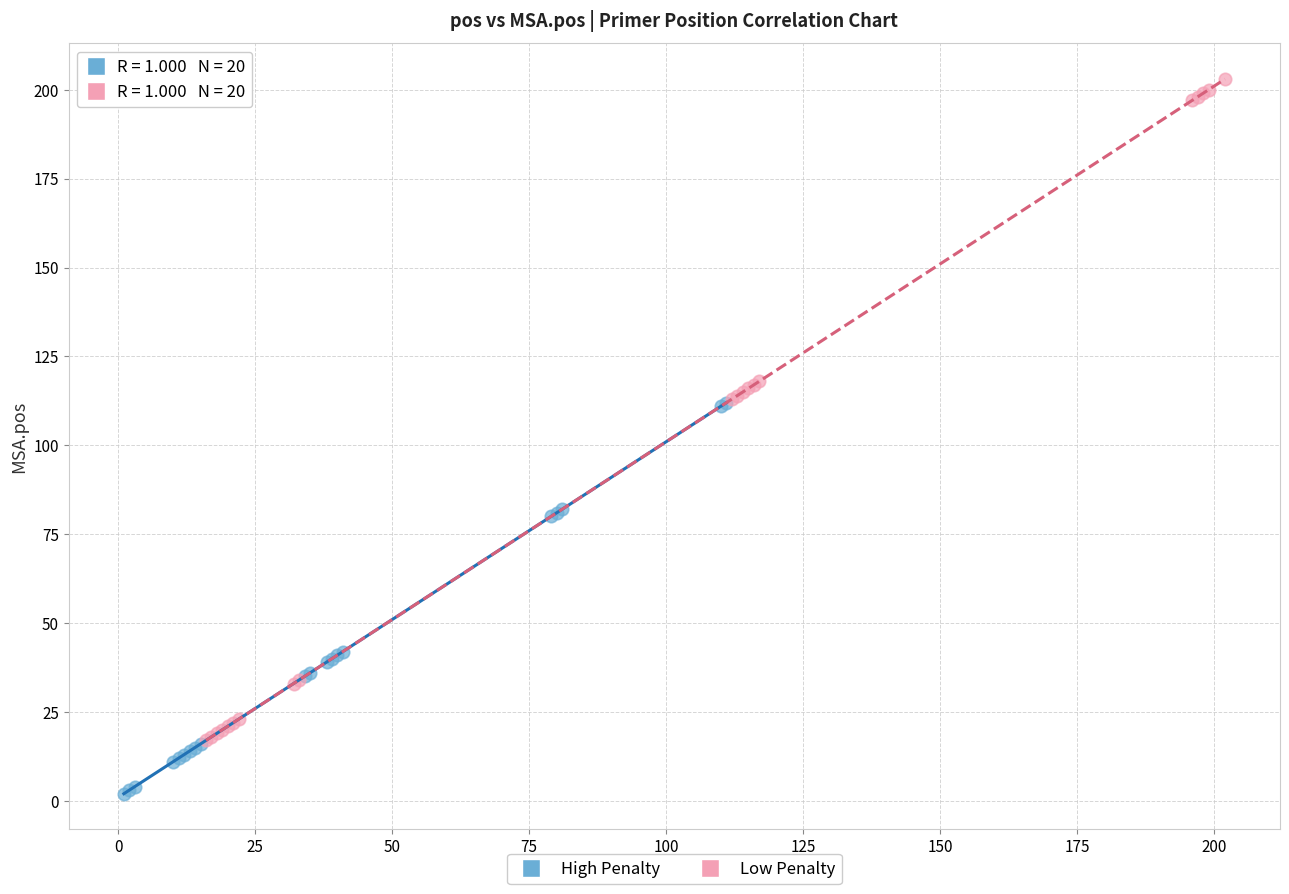

Which series has the largest Y range (max minus min)?

Low Penalty